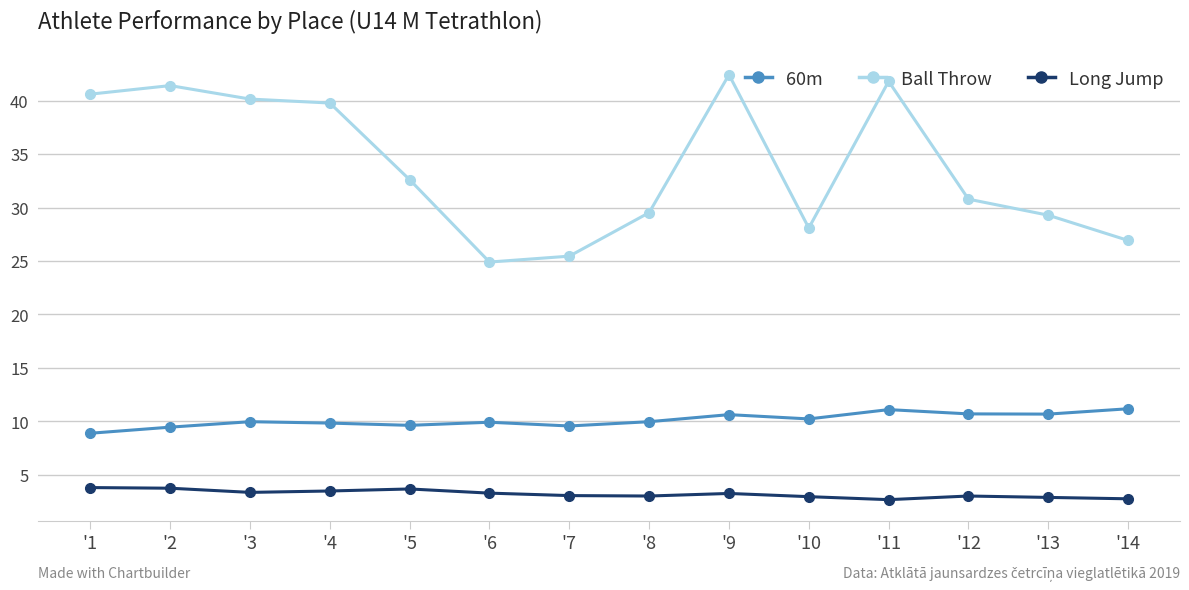

Is the value of Ball Throw at '2 greater than the value of Long Jump at '13?

Yes